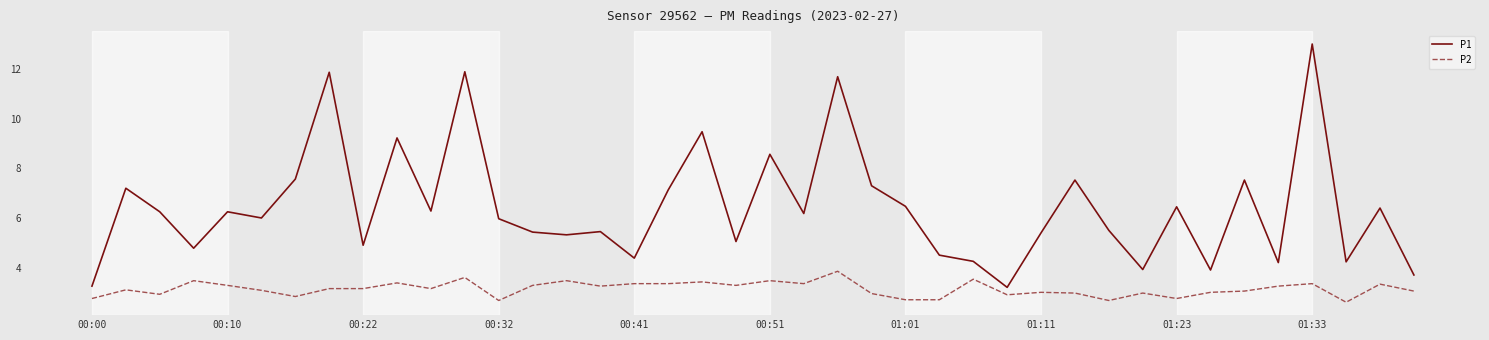

True or false: P1 and P2 cross at least once.

False